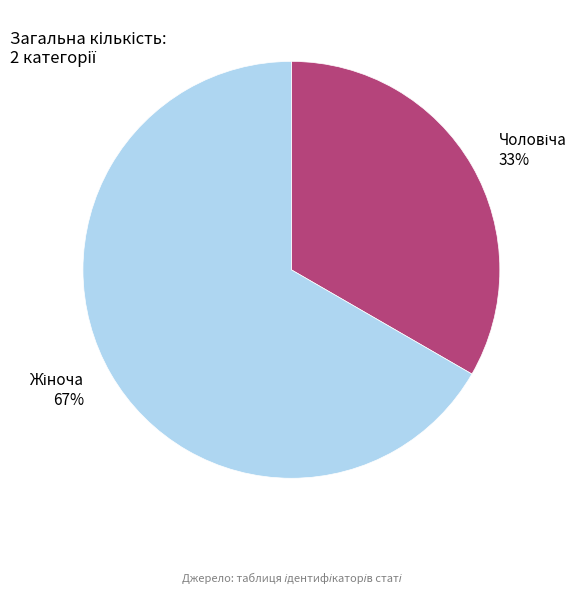

To the nearest percent, what is the average slice percentage?

50%